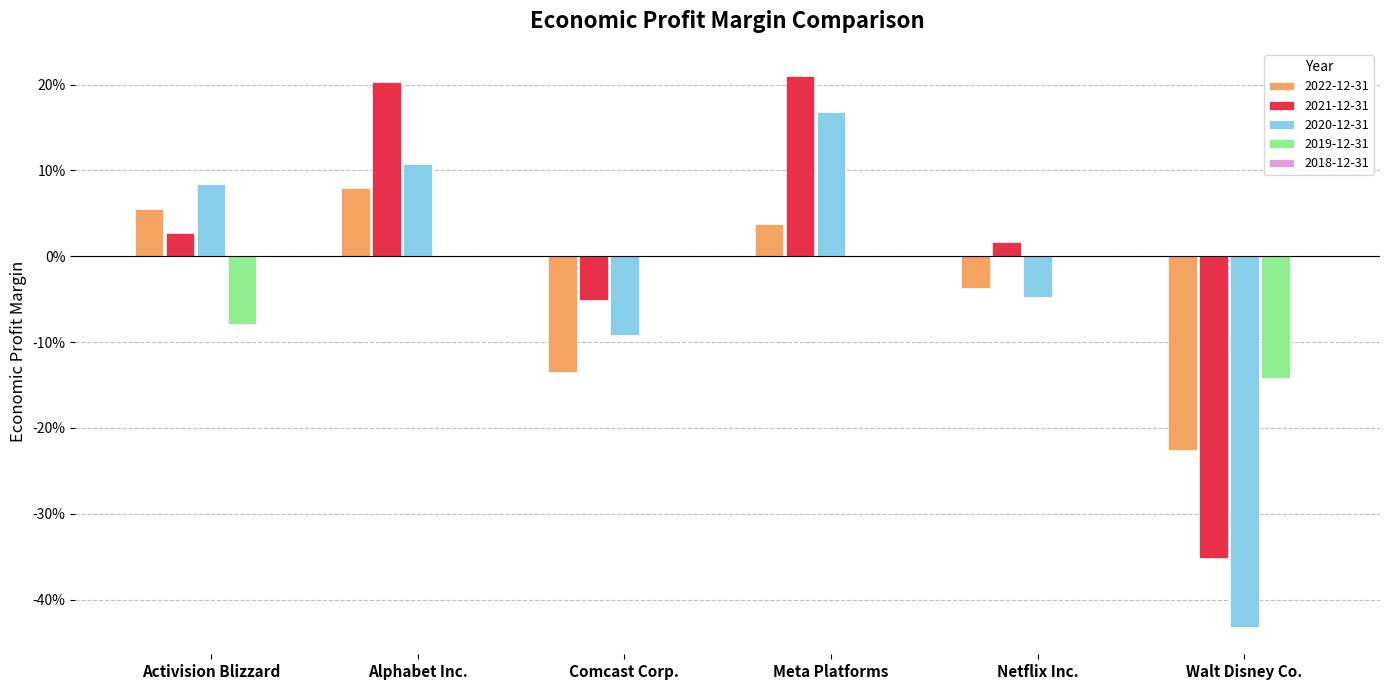

Reading left to right, extract all data points from this chart.

2022-12-31: Activision Blizzard=0.1	Alphabet Inc.=0.1	Comcast Corp.=-0.1	Meta Platforms=0.0	Netflix Inc.=-0.0	Walt Disney Co.=-0.2
2021-12-31: Activision Blizzard=0.0	Alphabet Inc.=0.2	Comcast Corp.=-0.1	Meta Platforms=0.2	Netflix Inc.=0.0	Walt Disney Co.=-0.4
2020-12-31: Activision Blizzard=0.1	Alphabet Inc.=0.1	Comcast Corp.=-0.1	Meta Platforms=0.2	Netflix Inc.=-0.0	Walt Disney Co.=-0.4
2019-12-31: Activision Blizzard=-0.1	Alphabet Inc.=0.0	Comcast Corp.=0.0	Meta Platforms=0.0	Netflix Inc.=0.0	Walt Disney Co.=-0.1
2018-12-31: Activision Blizzard=0.0	Alphabet Inc.=0.0	Comcast Corp.=0.0	Meta Platforms=0.0	Netflix Inc.=0.0	Walt Disney Co.=0.0